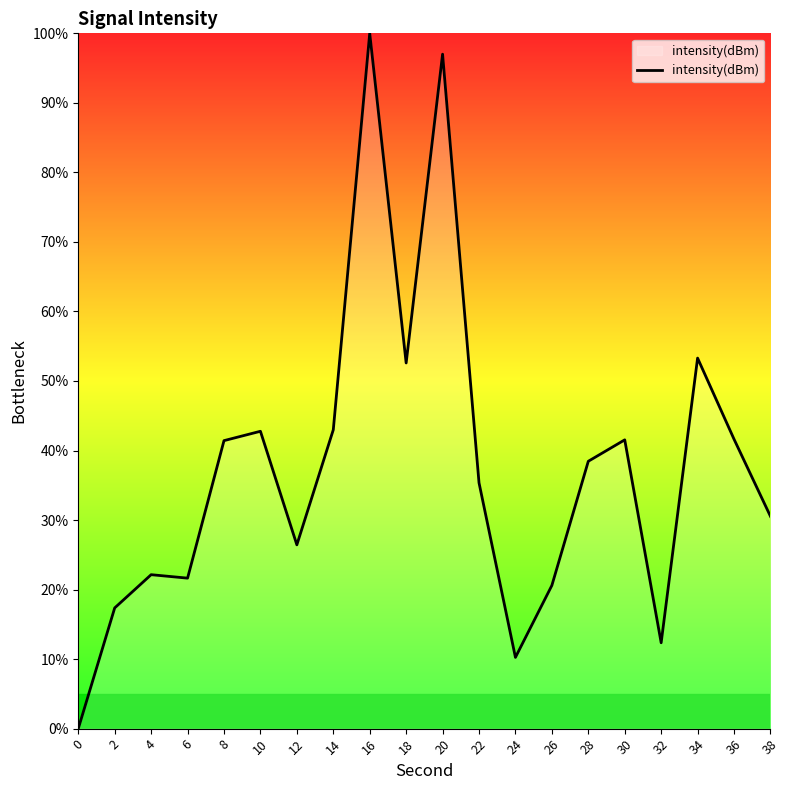

At which category does the chart reach its peak across all series?

16